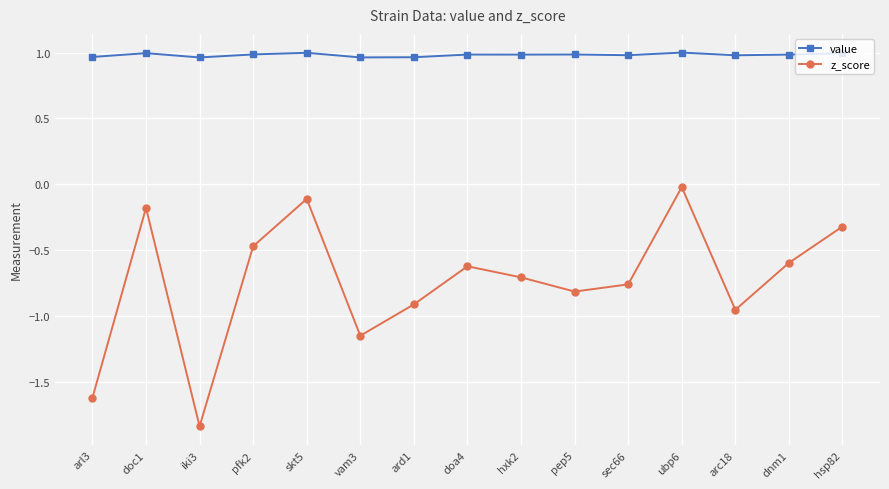

Does the chart have visible grid lines?

Yes